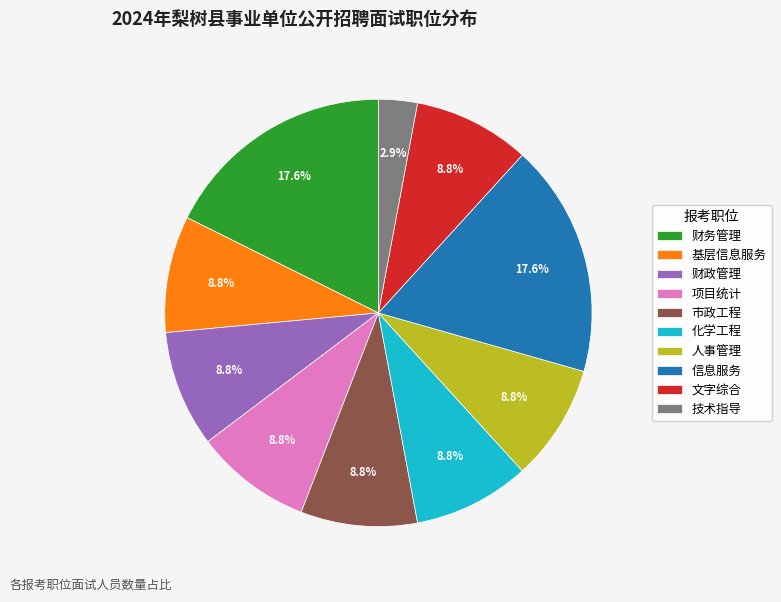

Is there any slice that represents more than half of the pie?

No